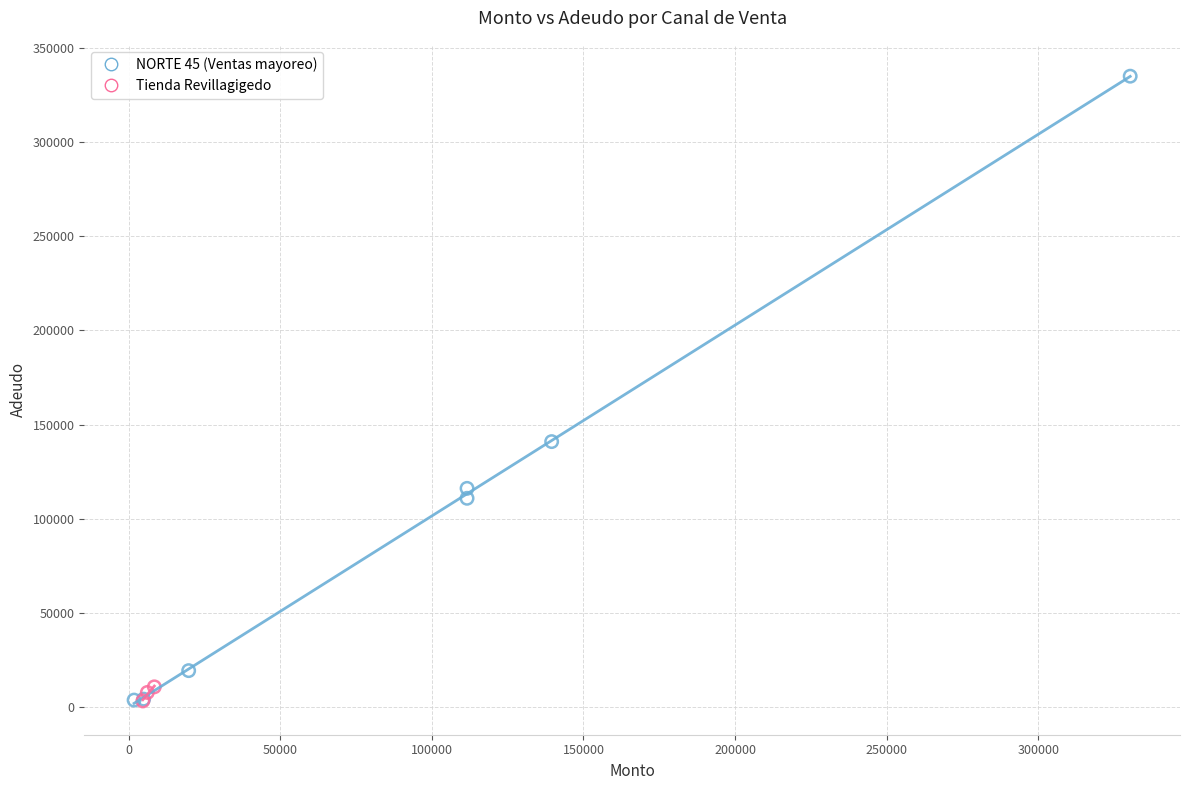

Which series reaches the maximum Y coordinate?

NORTE 45 (Ventas mayoreo)